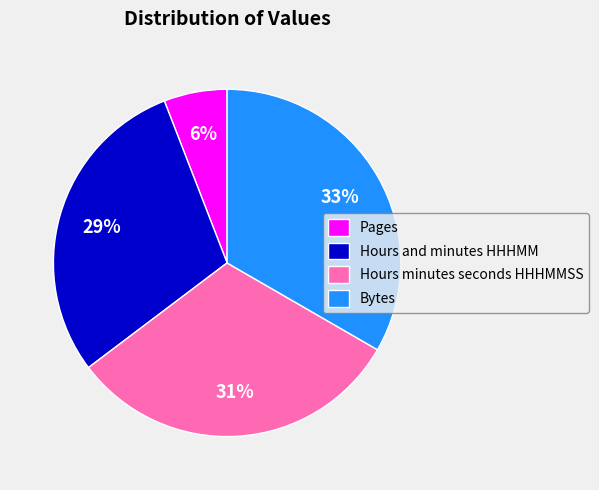

To the nearest percent, what percentage of the pie is Hours minutes seconds HHHMMSS?

31%